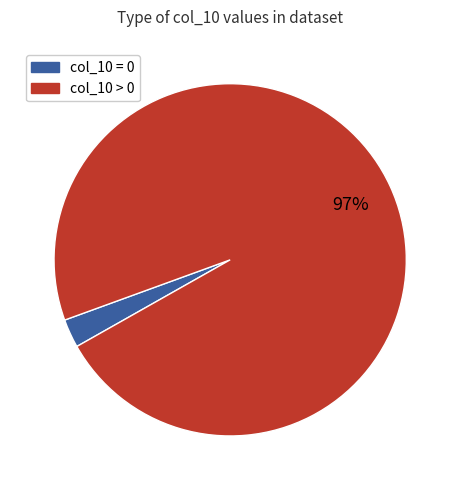

To the nearest percent, what is the average slice percentage?

50%